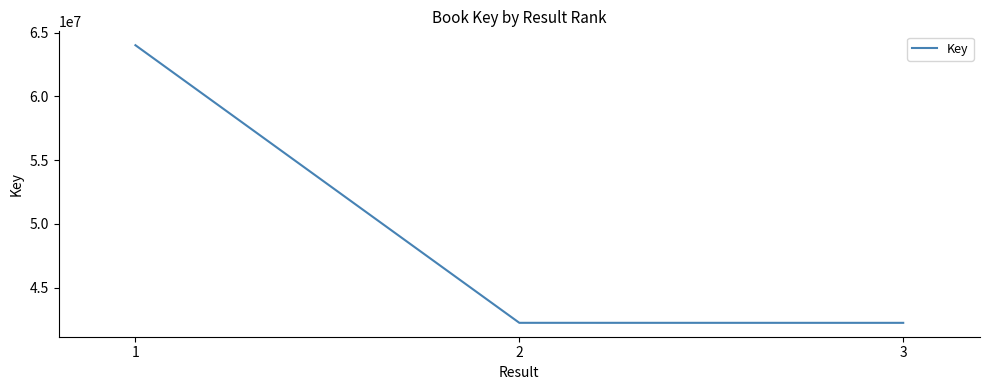

Count the number of data series in this chart.

1